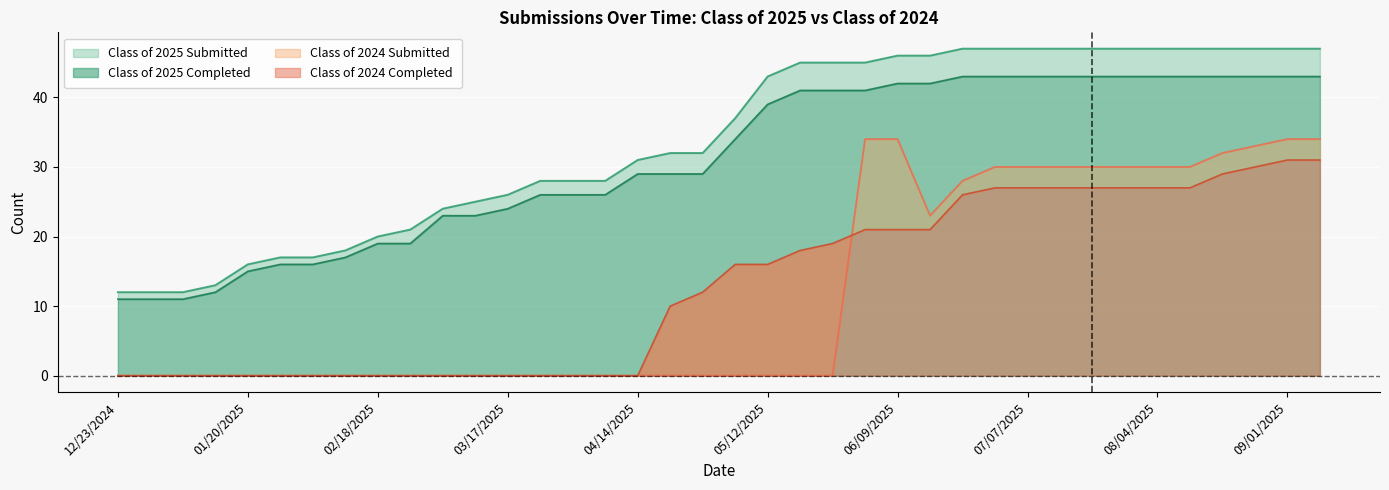

What is the value of the Class of 2024 Submitted point at the 30th from the left?

30